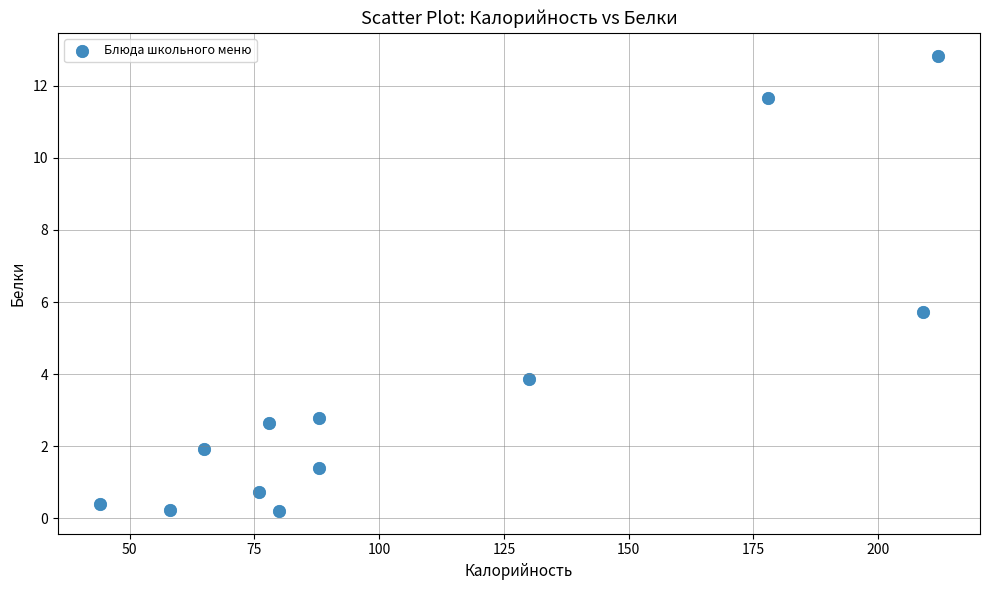

What Y value in the scatter plot is closest to 6?

5.7